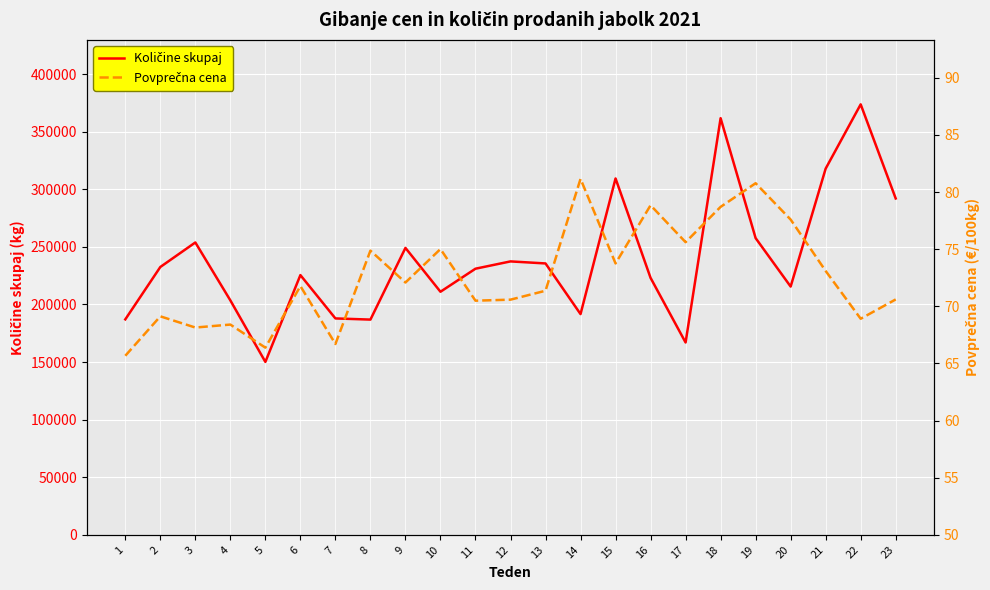

Reading left to right, list all the values displayed in this chart.

Količine skupaj: 1=187050.0	2=232516.0	3=253812.0	4=203543.0	5=150113.0	6=225487.0	7=187865.0	8=186851.0	9=249092.0	10=211022.0	11=231033.0	12=237372.0	13=235604.0	14=191635.0	15=309389.0	16=223074.0	17=166970.0	18=361702.0	19=257586.0	20=215527.0	21=317925.0	22=373716.0	23=292032.0
Povprečna cena: 1=65.7	2=69.1	3=68.1	4=68.4	5=66.4	6=71.8	7=66.7	8=74.9	9=72.1	10=75.0	11=70.5	12=70.6	13=71.4	14=81.2	15=73.8	16=78.8	17=75.6	18=78.7	19=80.8	20=77.6	21=73.1	22=68.9	23=70.6